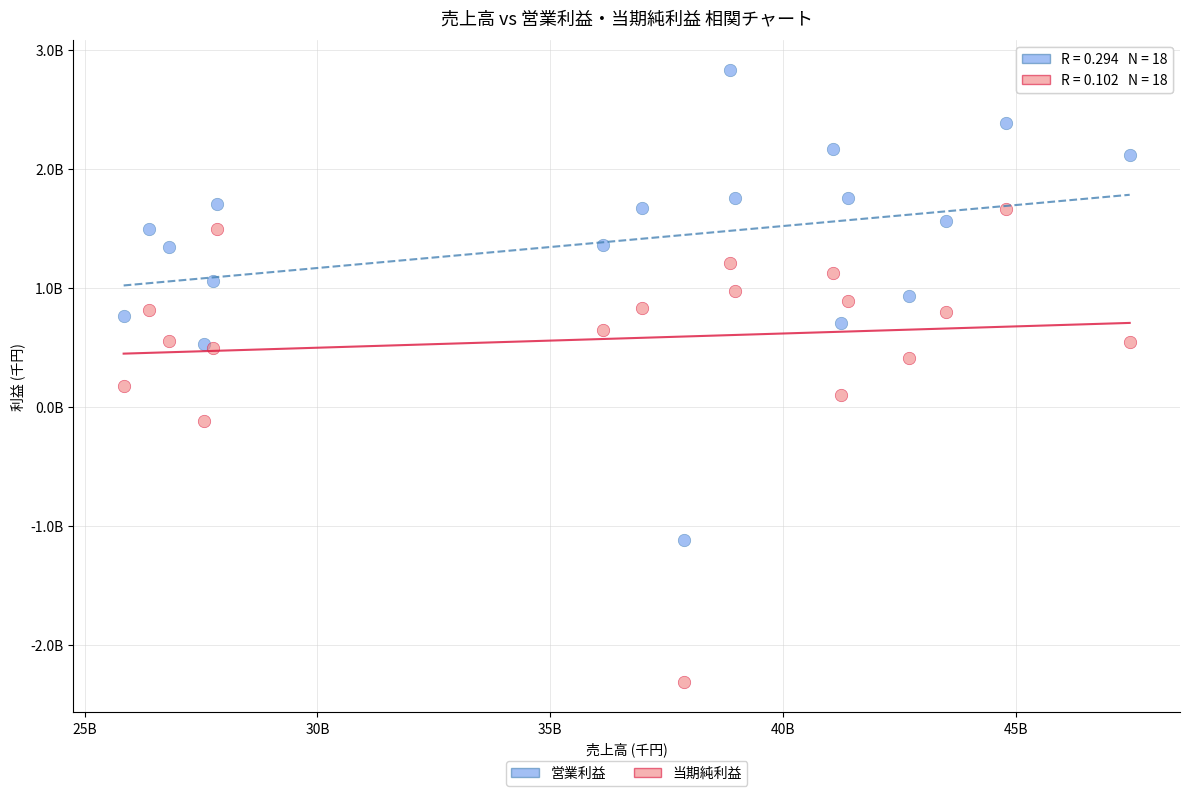

Which series contains the lowest Y value?

当期純利益